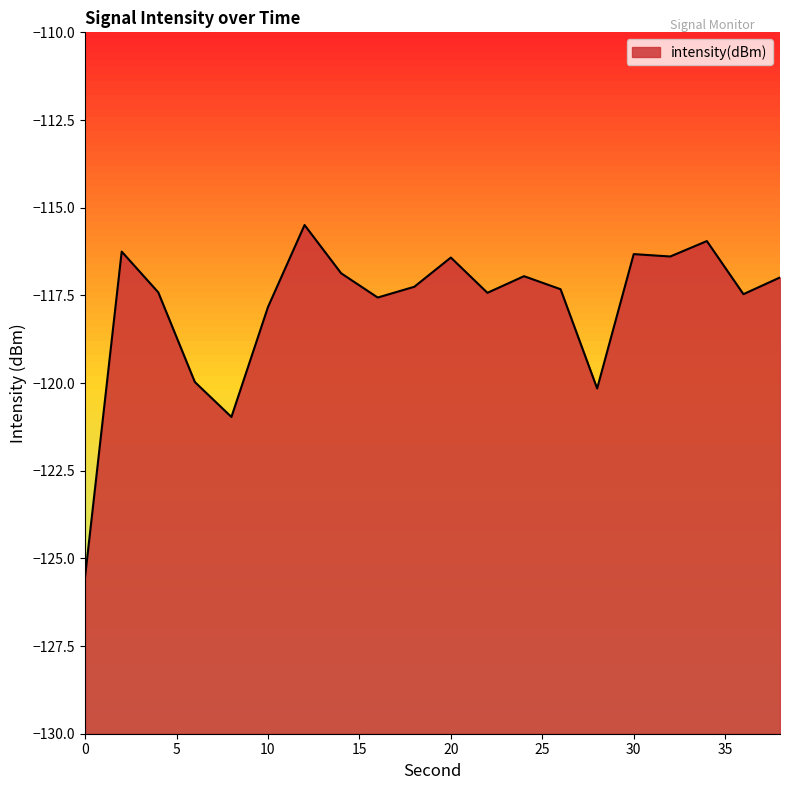

How many values exceed -117?

9